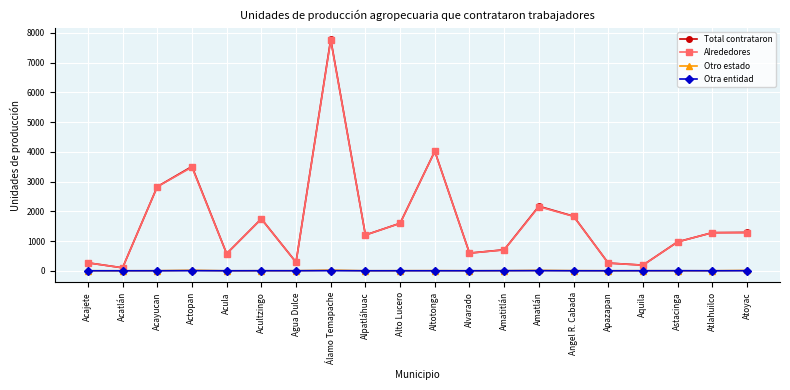

Which label corresponds to the largest value in the chart?

Álamo Temapache